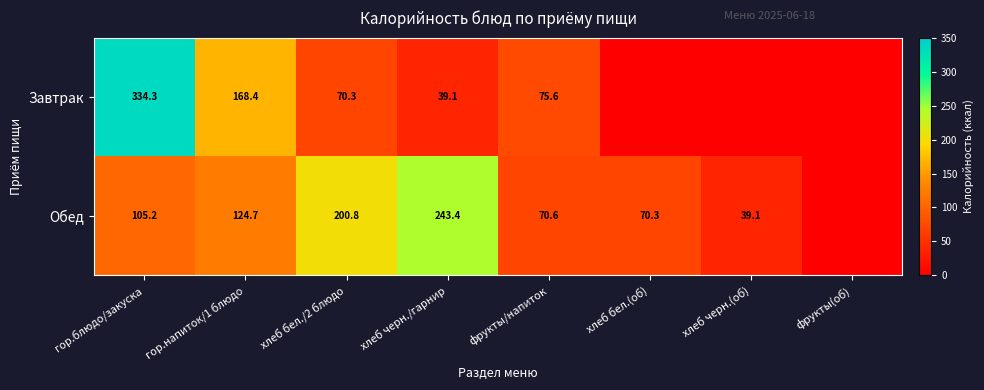

Which has a higher value, фрукты(об) or хлеб бел./2 блюдо?

хлеб бел./2 блюдо